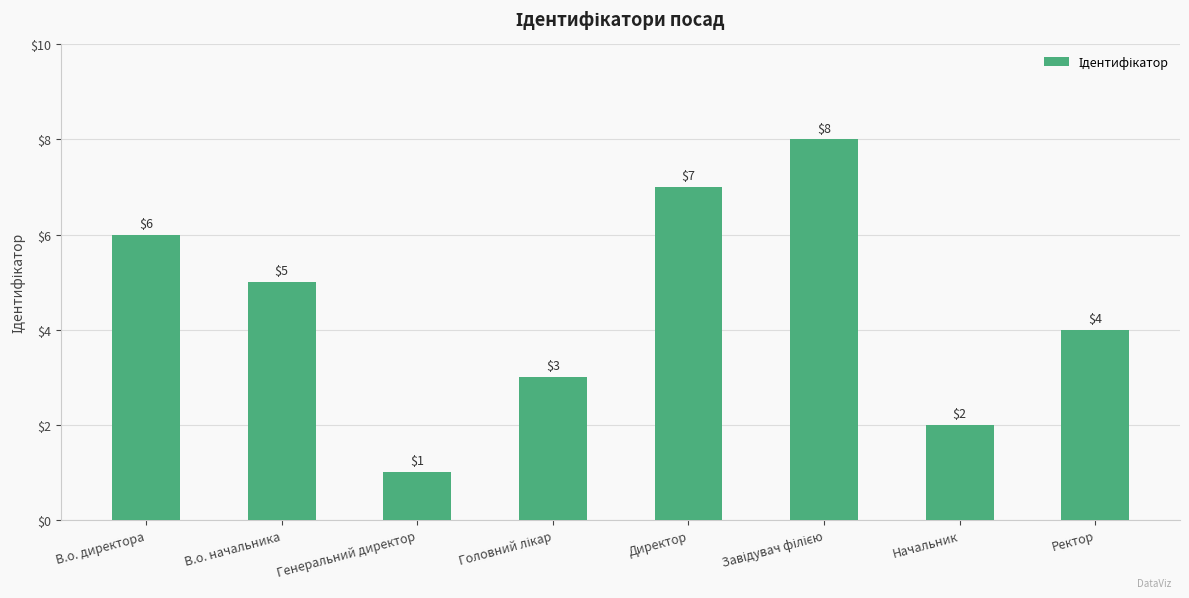

Between В.о. начальника and Ректор, which is larger?

В.о. начальника